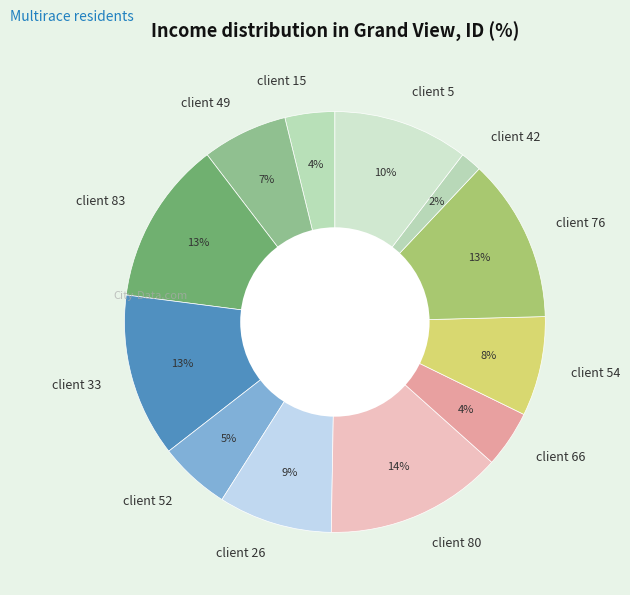

To the nearest percent, what is the combined percentage of client 49 and client 66?

11%